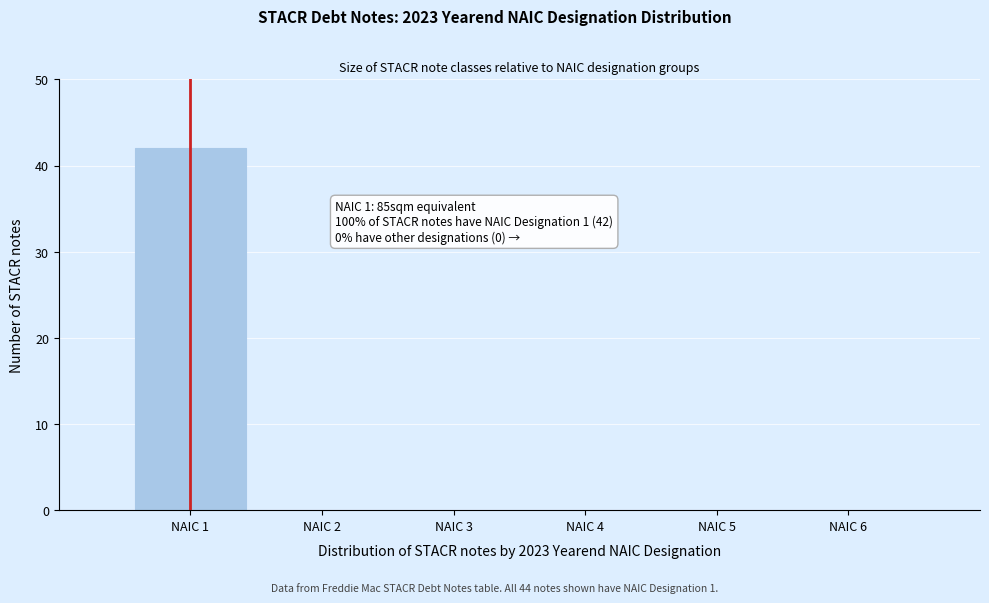

Reading left to right, list all the values displayed in this chart.

NAIC 1=42	NAIC 2=0	NAIC 3=0	NAIC 4=0	NAIC 5=0	NAIC 6=0